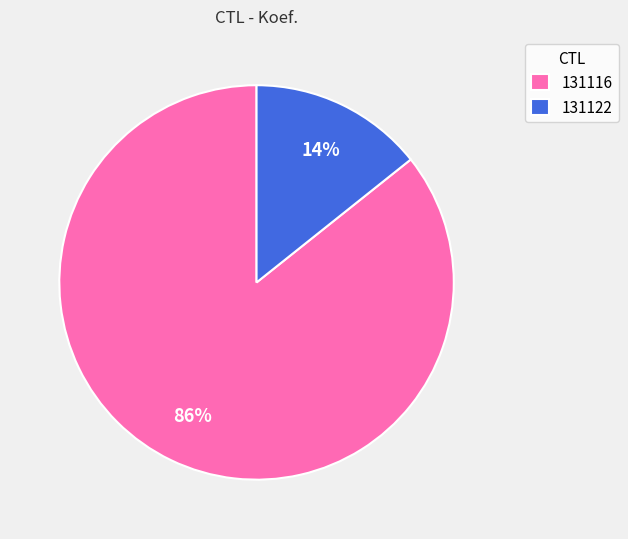

Which slice represents more than half of the pie?

131116